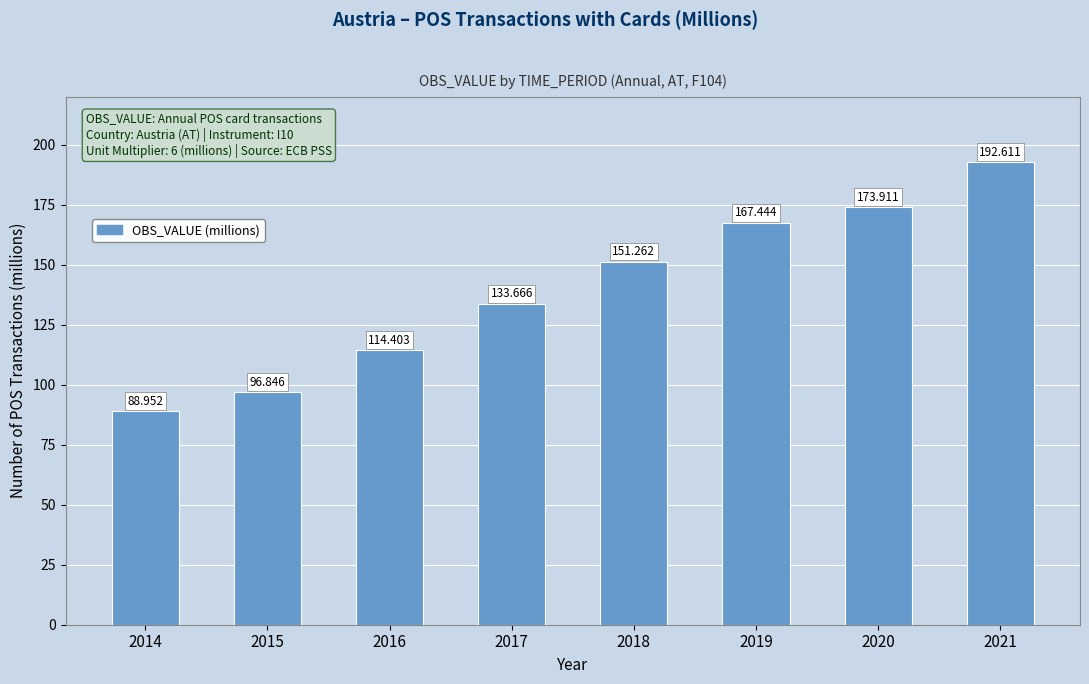

Does the chart contain stacked bars?

No